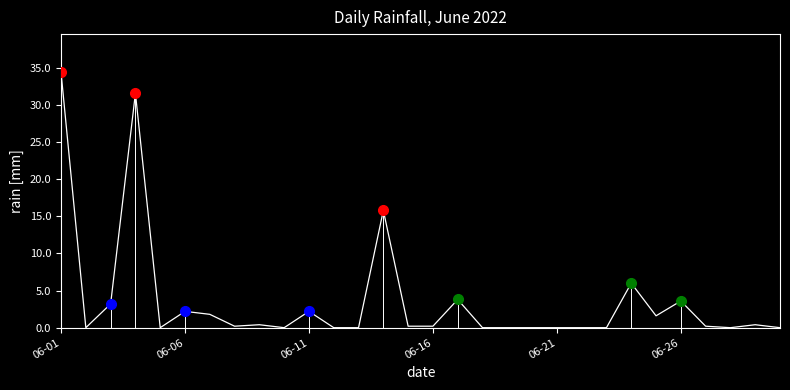

The value at 06-16 is 0.0. True or false?

False